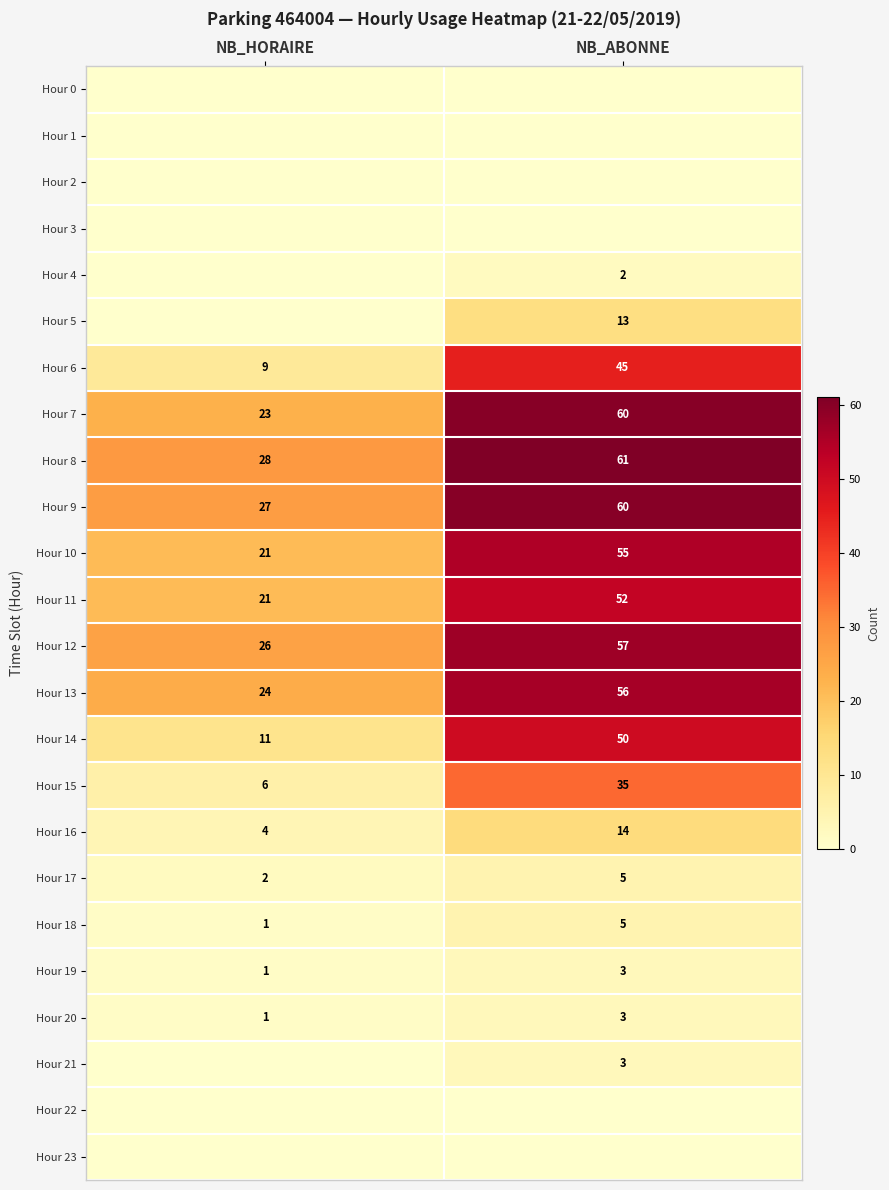

The value of Hour 15 at NB_HORAIRE is 6. True or false?

True